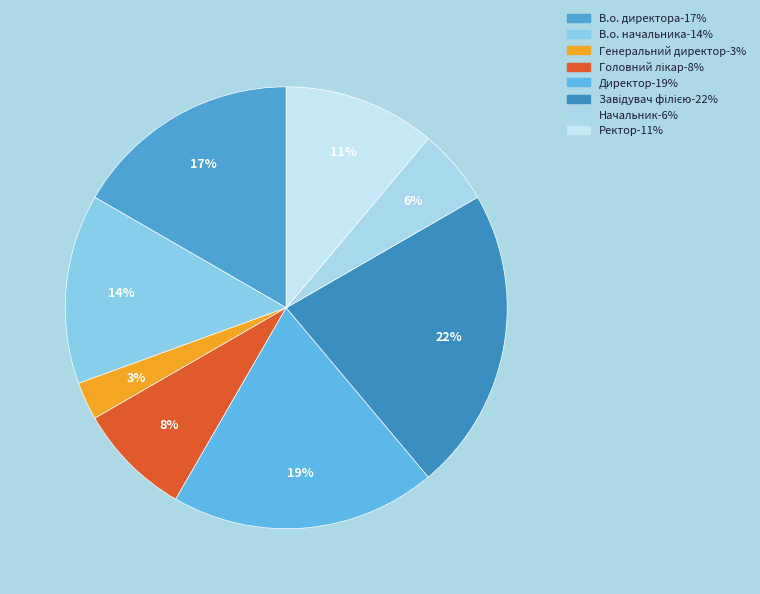

How many segments does this pie chart have?

8